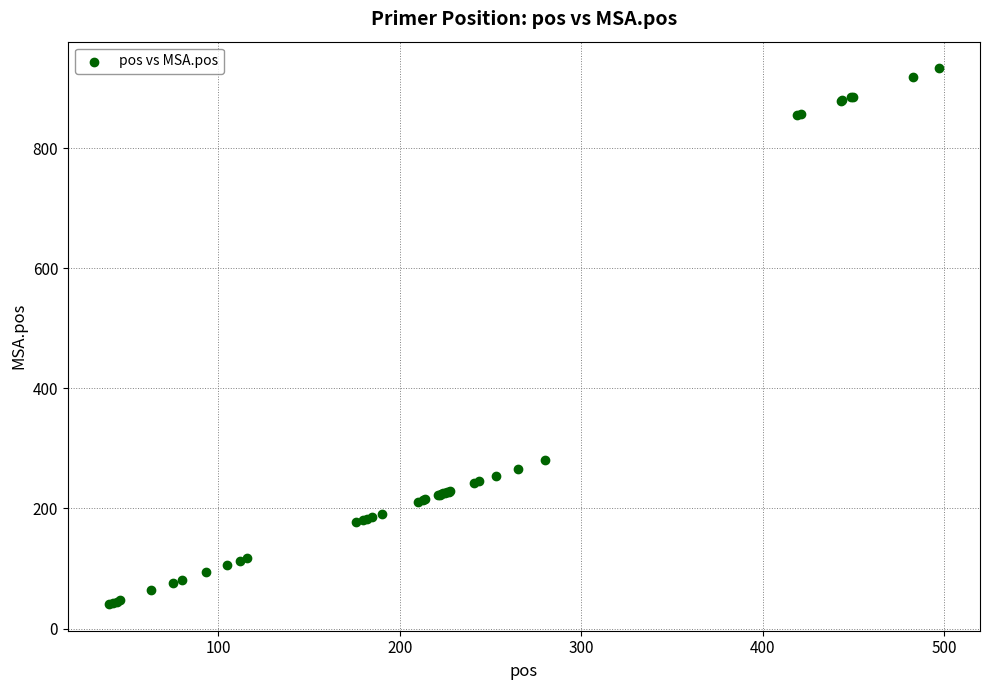

What Y value in the scatter plot is closest to 487?

281